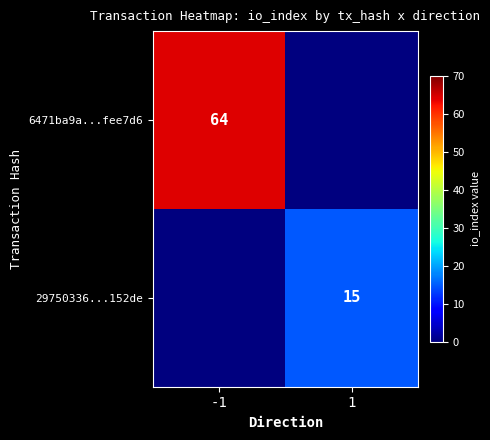

True or false: 29750336...152de has a value of 8 at 1.

False